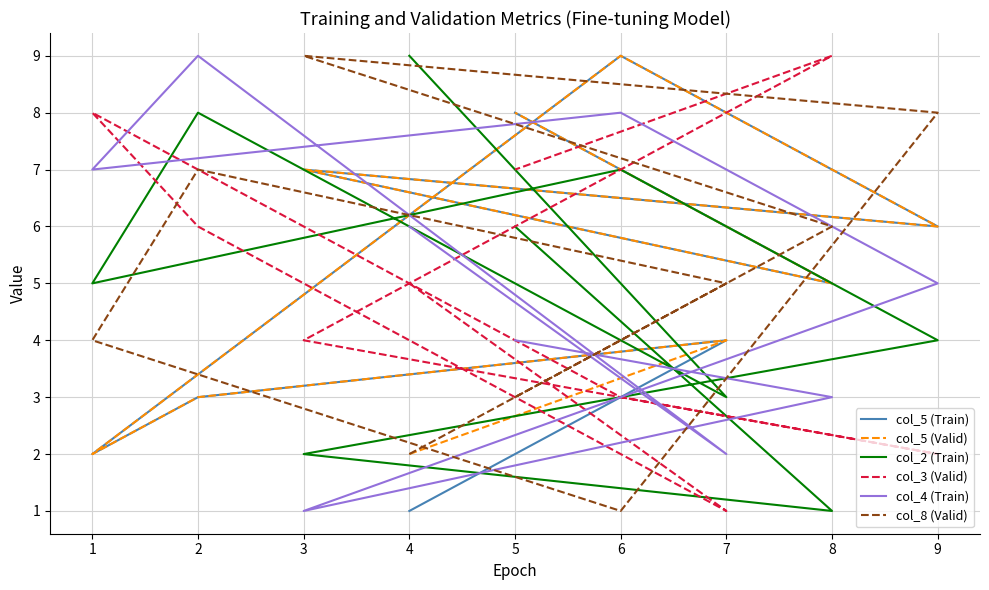

What is the maximum value shown in the chart?

9